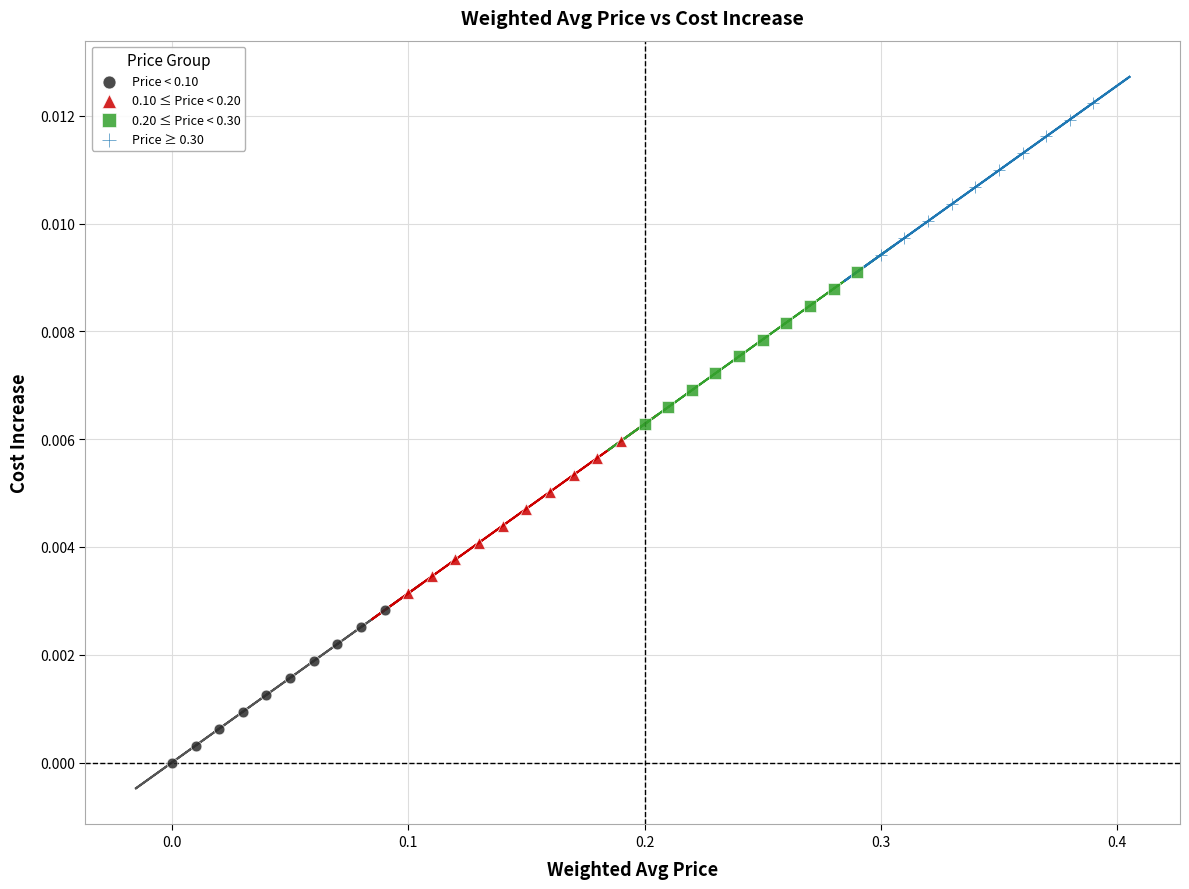

Which series contains the lowest Y value?

Price < 0.10